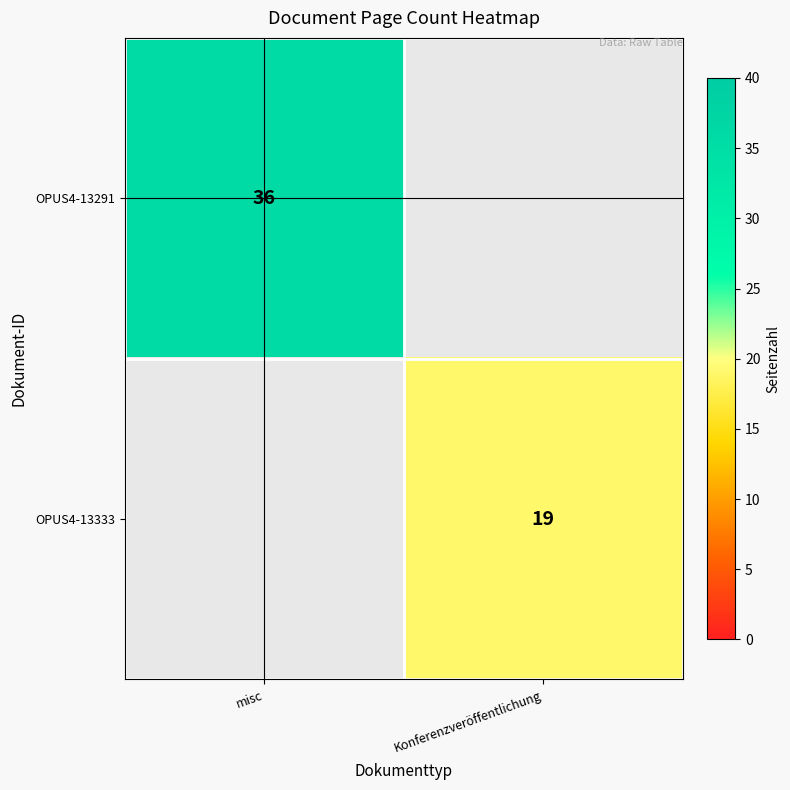

The value of OPUS4-13333 at Konferenzveröffentlichung is 8. True or false?

False